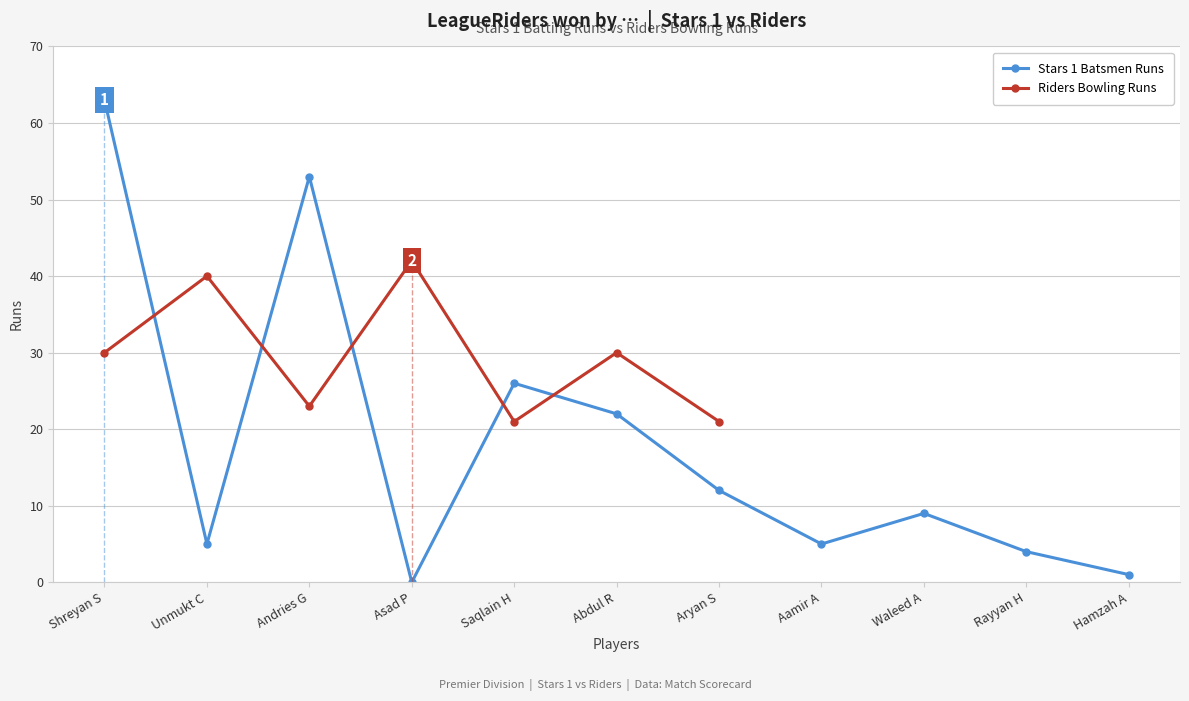

The Stars 1 Batsmen Runs series shows 35 at Abdul R. True or false?

False